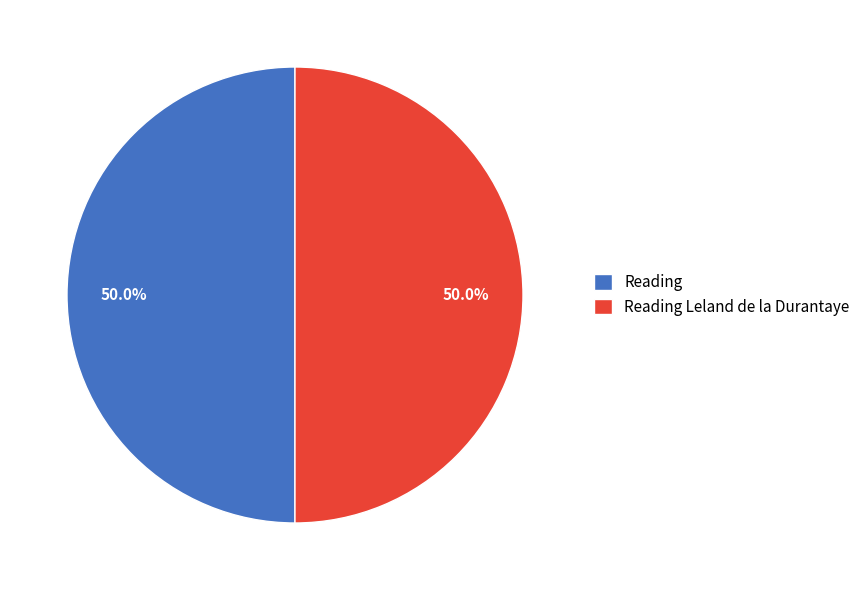

Approximately how many times larger is the value at Reading compared to Reading Leland de la Durantaye?

1.0